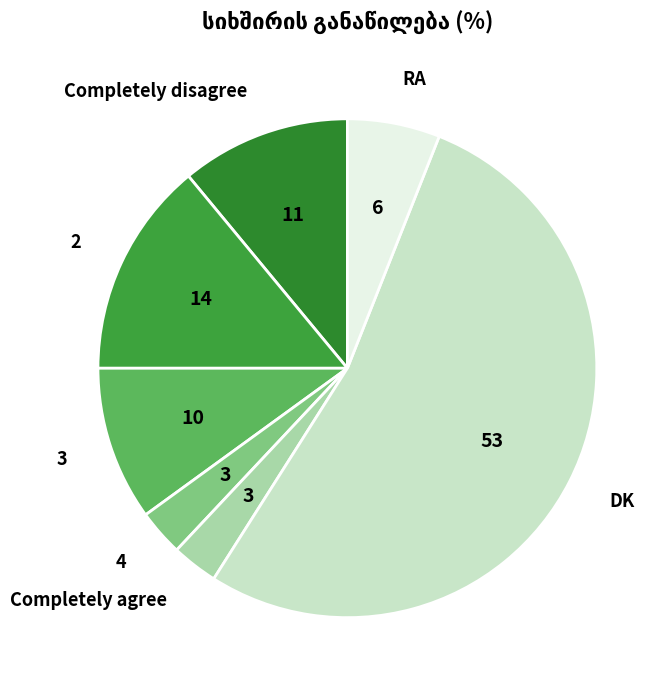

Between 2 and Completely agree, which is larger?

2